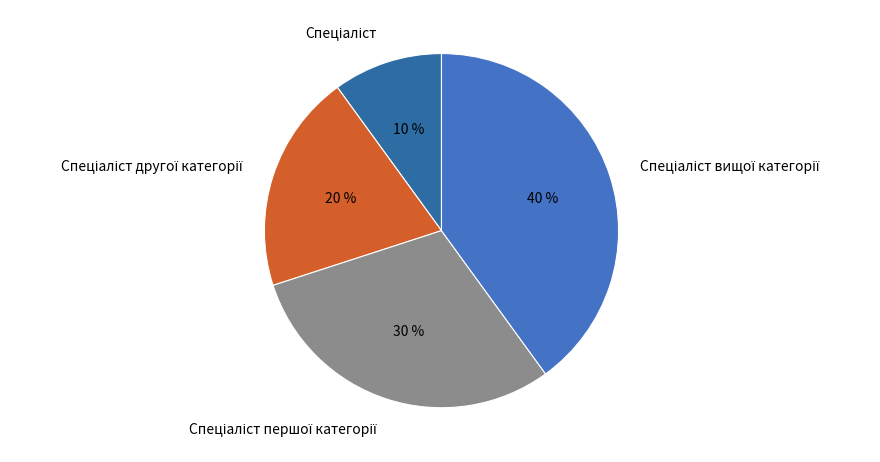

To the nearest percent, what is the average slice percentage?

25%